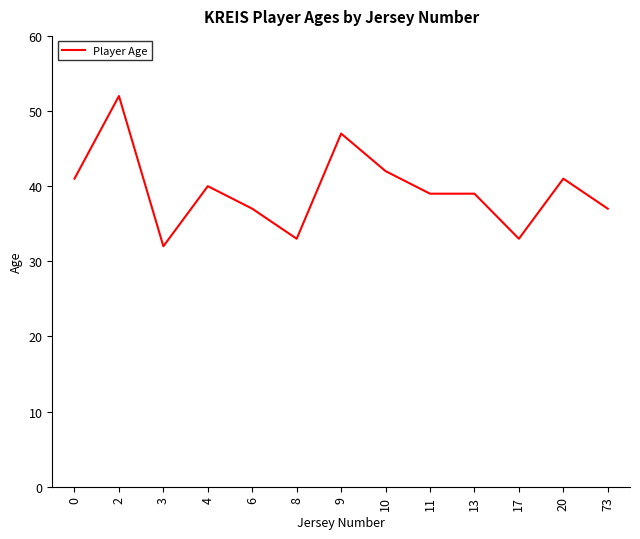

At which label is the value closest to 42?

10